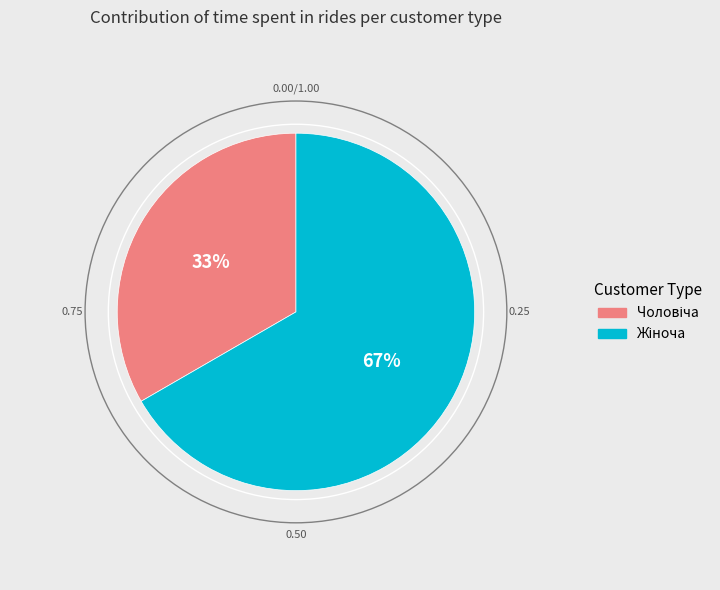

Combined, do Жіноча and Чоловіча account for over 50%?

Yes